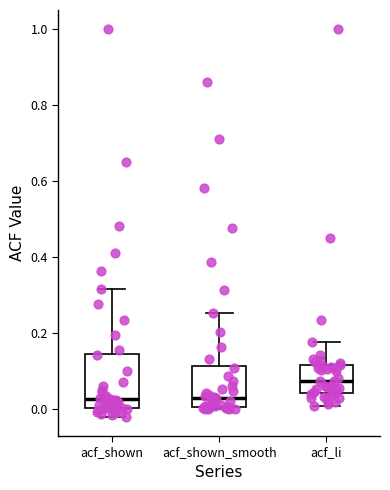

Where does the median line of the box for acf_shown_smooth sit on the y-axis? The values are not printed on the chart, so give them approximately, as read against the axis.

0.02